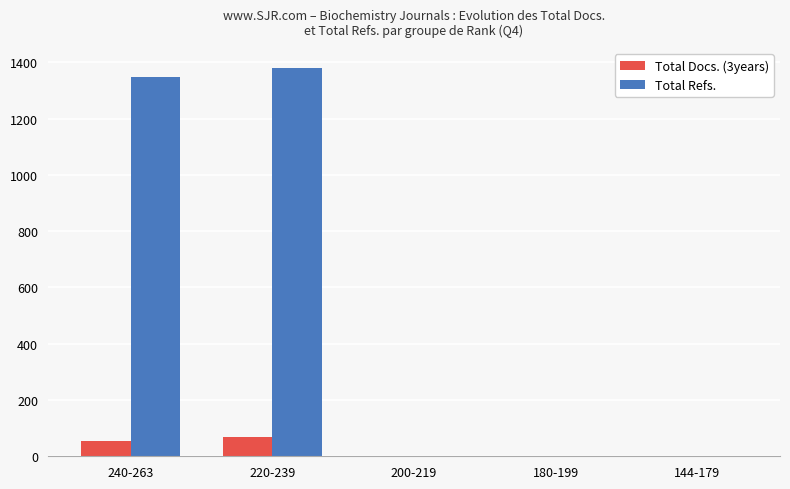

What are all the series names shown in the legend?

Total Docs. (3years), Total Refs.